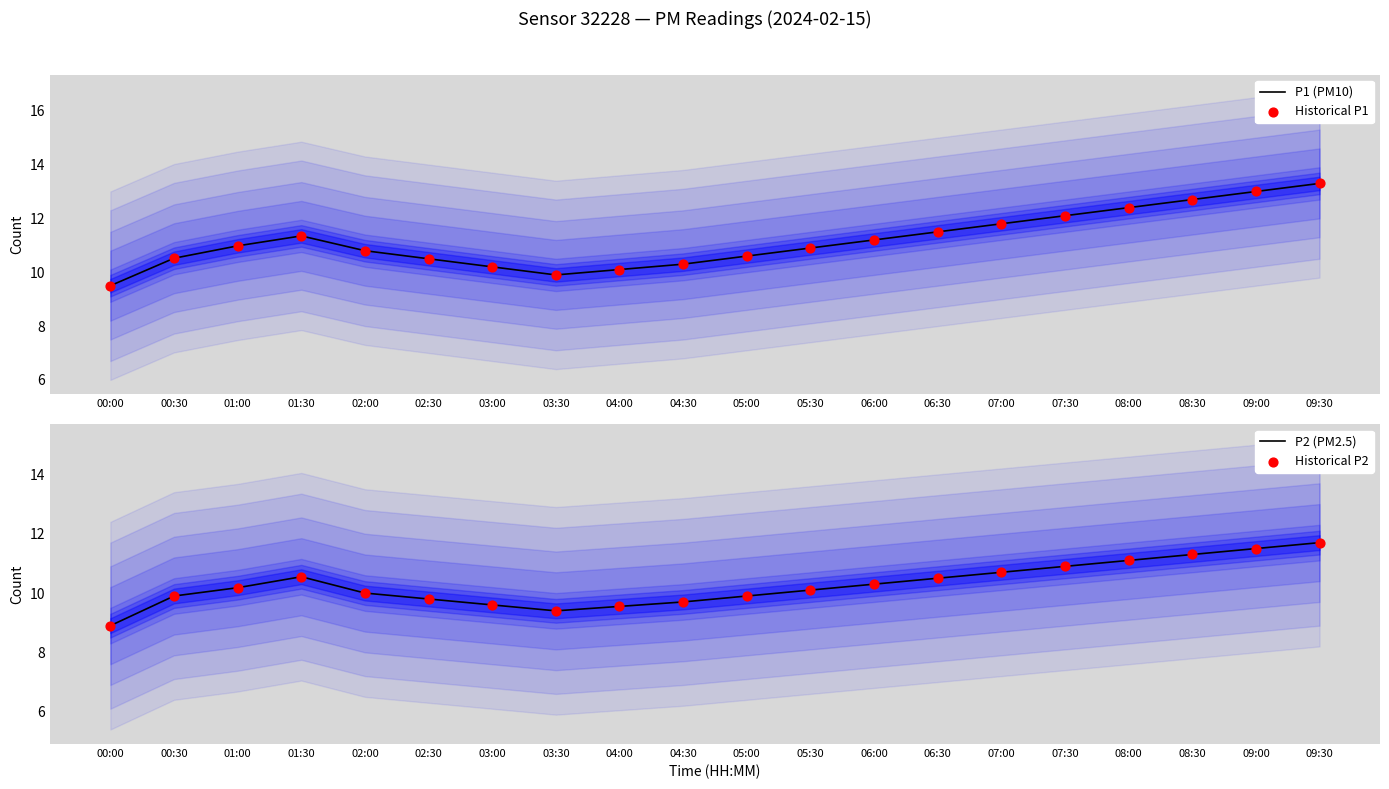

At how many categories does at least one series exceed 13?

1